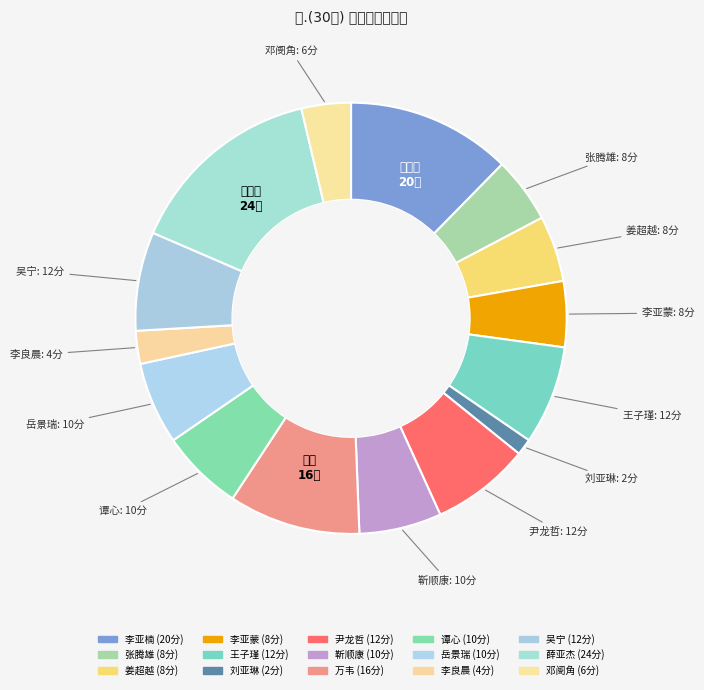

What percentage is the 谭心 slice, to the nearest percent?

6%